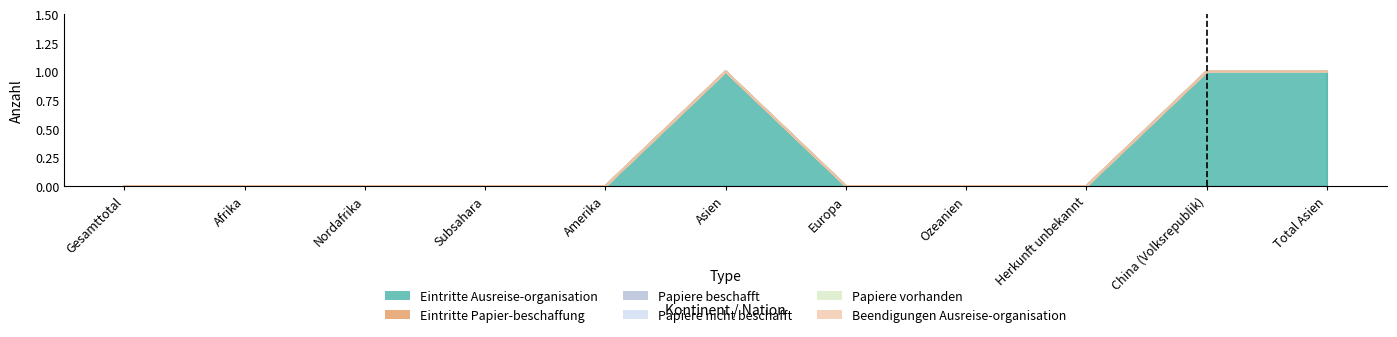

Reading left to right, list all the values displayed in this chart.

Eintritte Ausreise-organisation: Gesamttotal=0	Afrika=0	Nordafrika=0	Subsahara=0	Amerika=0	Asien=1	Europa=0	Ozeanien=0	Herkunft unbekannt=0	China (Volksrepublik)=1	Total Asien=1
Eintritte Papier-beschaffung: Gesamttotal=0	Afrika=0	Nordafrika=0	Subsahara=0	Amerika=0	Asien=0	Europa=0	Ozeanien=0	Herkunft unbekannt=0	China (Volksrepublik)=0	Total Asien=0
Papiere beschafft: Gesamttotal=0	Afrika=0	Nordafrika=0	Subsahara=0	Amerika=0	Asien=0	Europa=0	Ozeanien=0	Herkunft unbekannt=0	China (Volksrepublik)=0	Total Asien=0
Papiere nicht beschafft: Gesamttotal=0	Afrika=0	Nordafrika=0	Subsahara=0	Amerika=0	Asien=0	Europa=0	Ozeanien=0	Herkunft unbekannt=0	China (Volksrepublik)=0	Total Asien=0
Papiere vorhanden: Gesamttotal=0	Afrika=0	Nordafrika=0	Subsahara=0	Amerika=0	Asien=0	Europa=0	Ozeanien=0	Herkunft unbekannt=0	China (Volksrepublik)=0	Total Asien=0
Beendigungen Ausreise-organisation: Gesamttotal=0	Afrika=0	Nordafrika=0	Subsahara=0	Amerika=0	Asien=0	Europa=0	Ozeanien=0	Herkunft unbekannt=0	China (Volksrepublik)=0	Total Asien=0